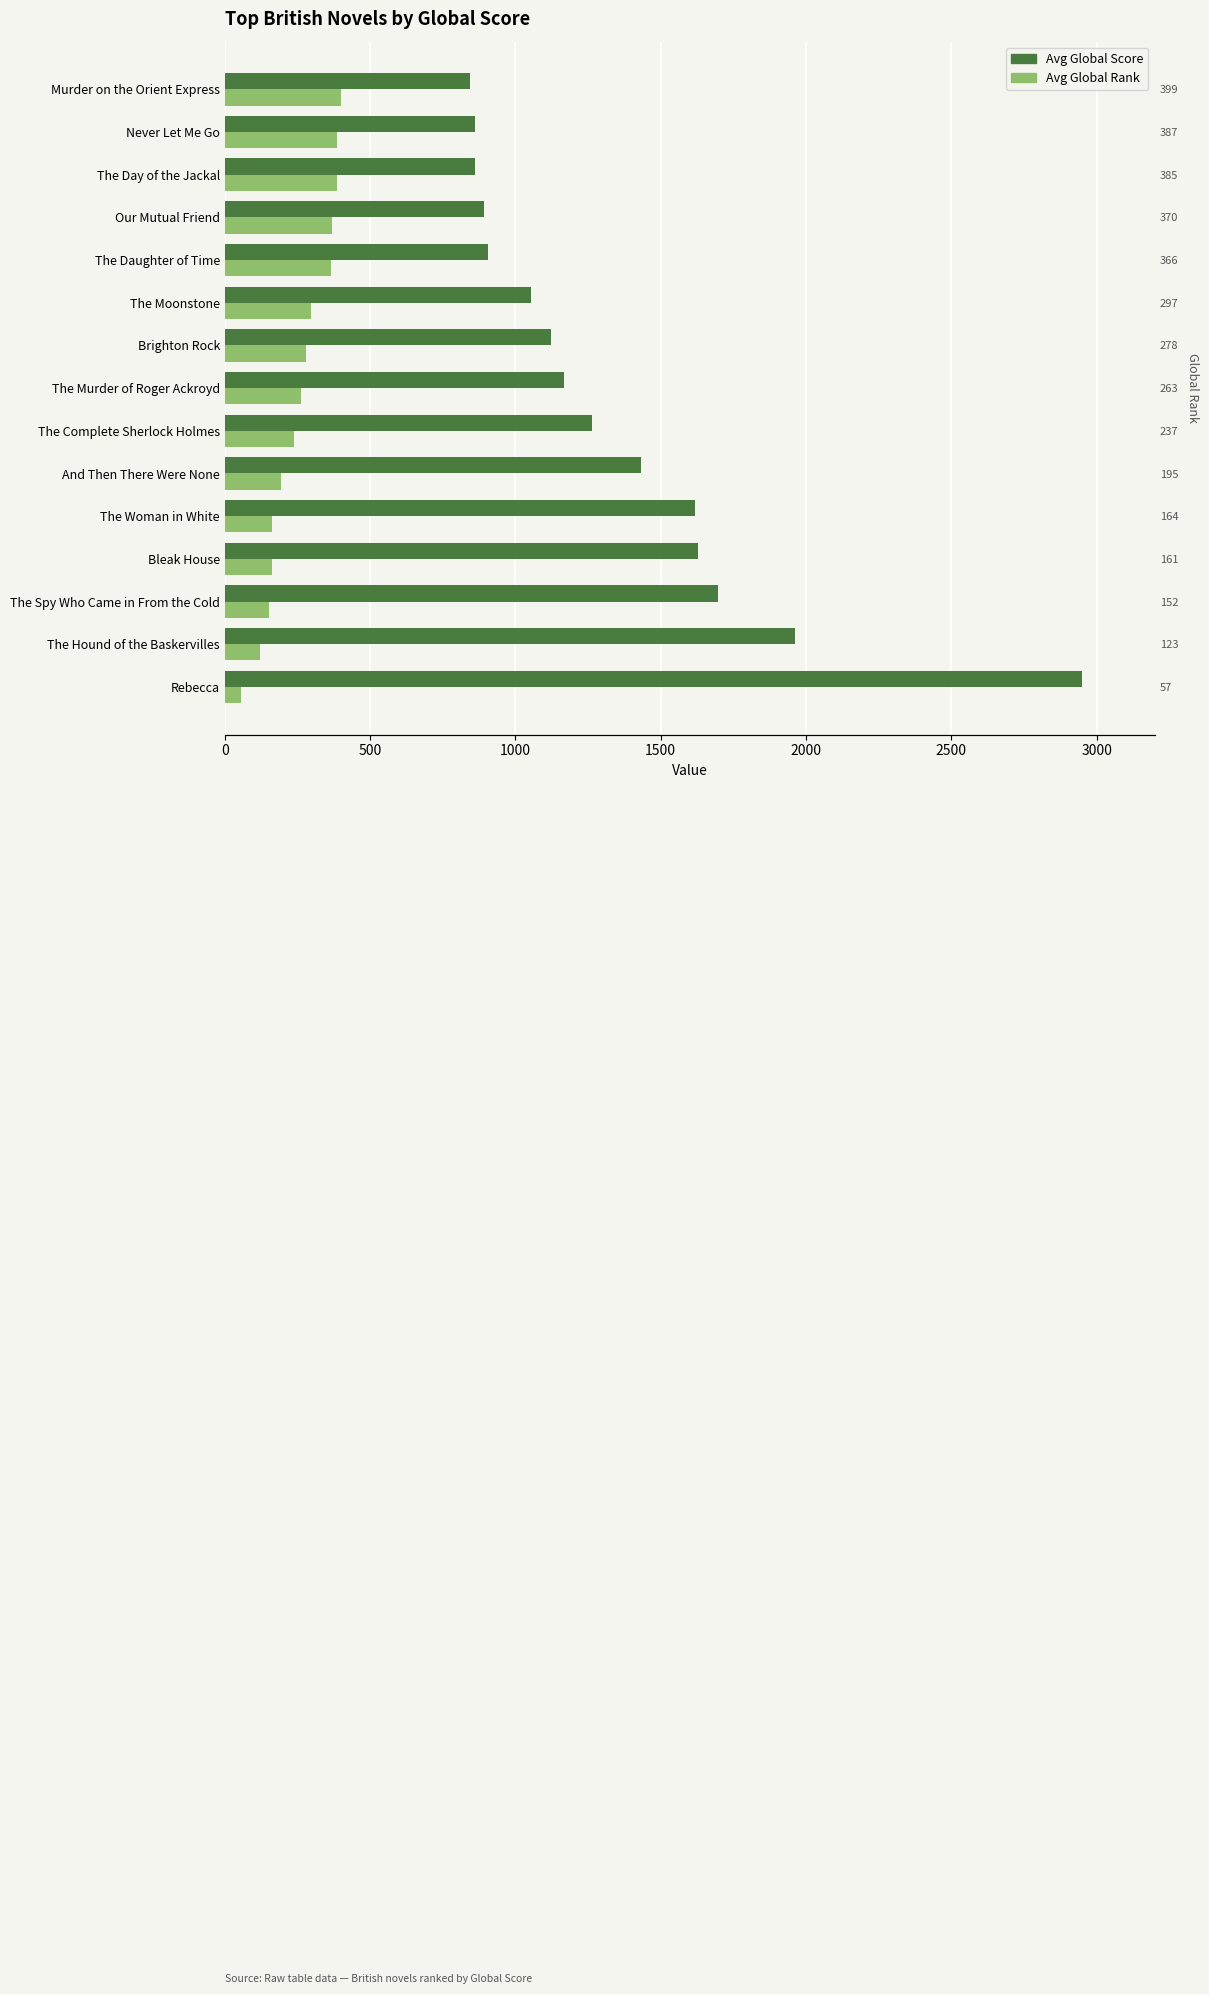

How many values in the Avg Global Score series are below 1169?

7